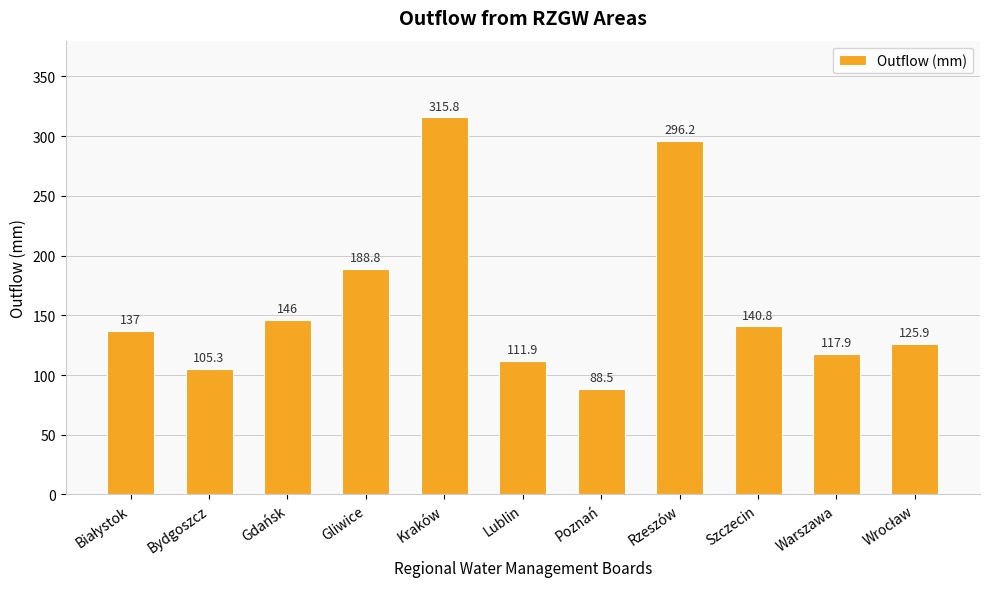

The chart shows a value of 88.5 at Poznań. True or false?

True